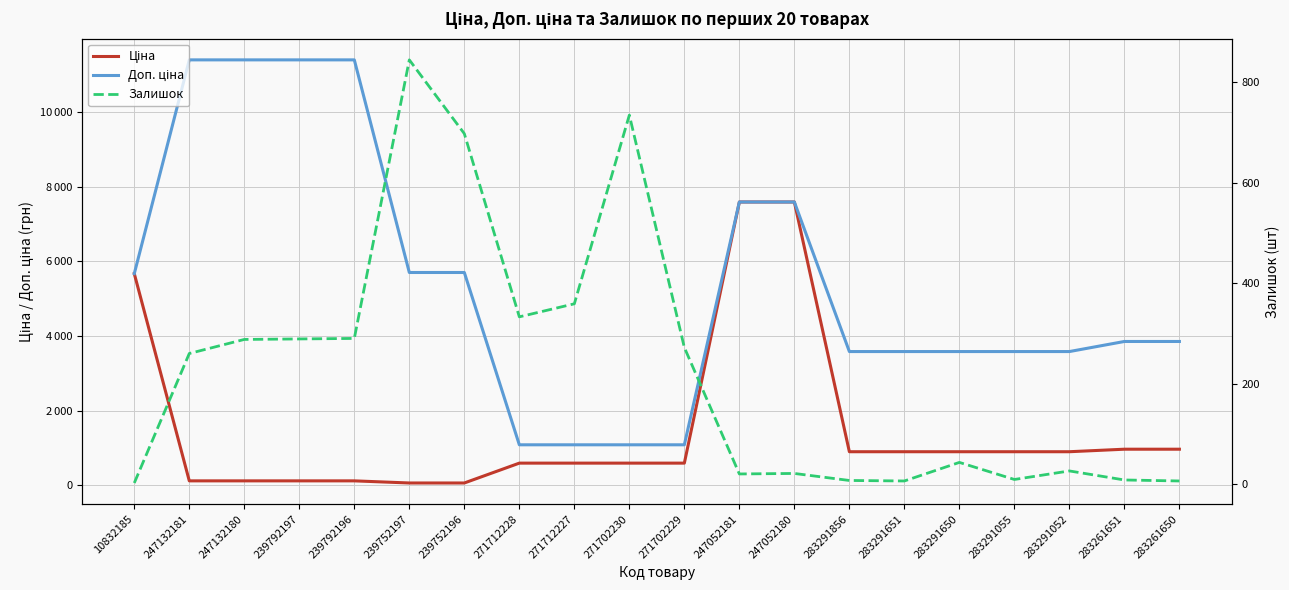

Reading right to left, list all the values displayed in this chart.

Ціна: 283261650=963.5	283261651=963.5	283291052=895.9	283291055=895.9	283291650=895.9	283291651=895.9	283291856=895.9	247052180=7596.5	247052181=7596.5	271702229=589.9	271702230=589.9	271712227=589.9	271712228=589.9	239752196=57.0	239752197=57.0	239792196=114.1	239792197=114.1	247132180=114.1	247132181=114.1	10832185=5673.8
Доп. ціна: 283261650=3854.0	283261651=3854.0	283291052=3583.6	283291055=3583.6	283291650=3583.6	283291651=3583.6	283291856=3583.6	247052180=7596.5	247052181=7596.5	271702229=1081.7	271702230=1081.7	271712227=1081.7	271712228=1081.7	239752196=5705.0	239752197=5705.0	239792196=11410.0	239792197=11410.0	247132180=11410.0	247132181=11410.0	10832185=5673.8
Залишок: 283261650=6.0	283261651=8.0	283291052=26.0	283291055=9.0	283291650=43.0	283291651=6.0	283291856=7.0	247052180=21.0	247052181=20.0	271702229=272.0	271702230=735.0	271712227=359.0	271712228=333.0	239752196=698.0	239752197=845.0	239792196=290.0	239792197=289.0	247132180=288.0	247132181=260.0	10832185=2.0